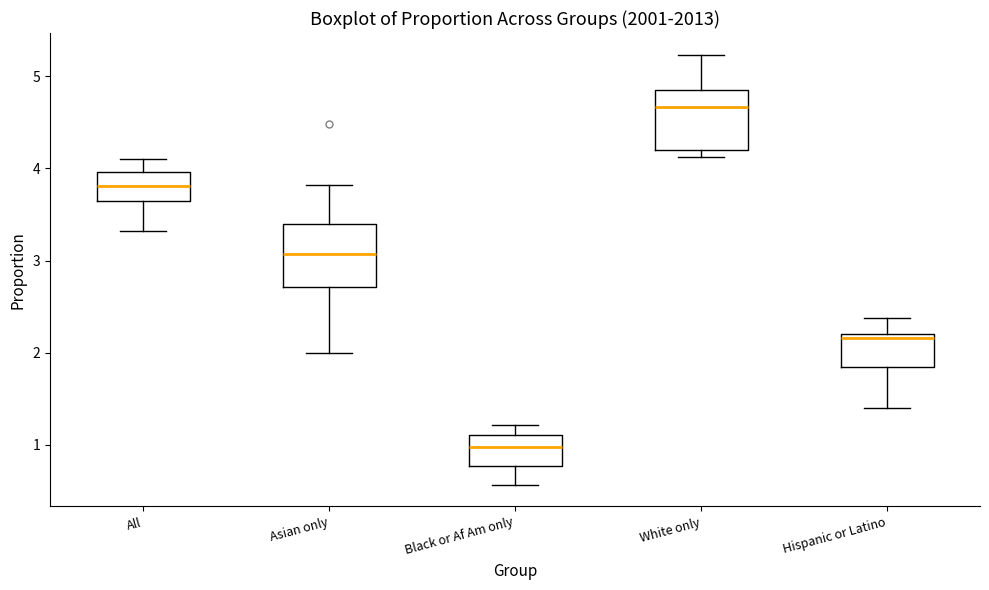

Reading left to right, read every box against the y-axis: the position of its median line, the range the box covers, and the ends of its whiskers. The values are not printed on the chart, so give them approximately, as read against the axis.

All: median 3.8, box 3.7 to 4.0, whiskers 3.3 to 4.1
Asian only: median 3.1, box 2.7 to 3.4, whiskers 2.0 to 3.8
Black or Af Am only: median 1.0, box 0.8 to 1.1, whiskers 0.6 to 1.2
White only: median 4.7, box 4.2 to 4.9, whiskers 4.1 to 5.2
Hispanic or Latino: median 2.2 (just below the box's upper edge), box 1.8 to 2.2, whiskers 1.4 to 2.4